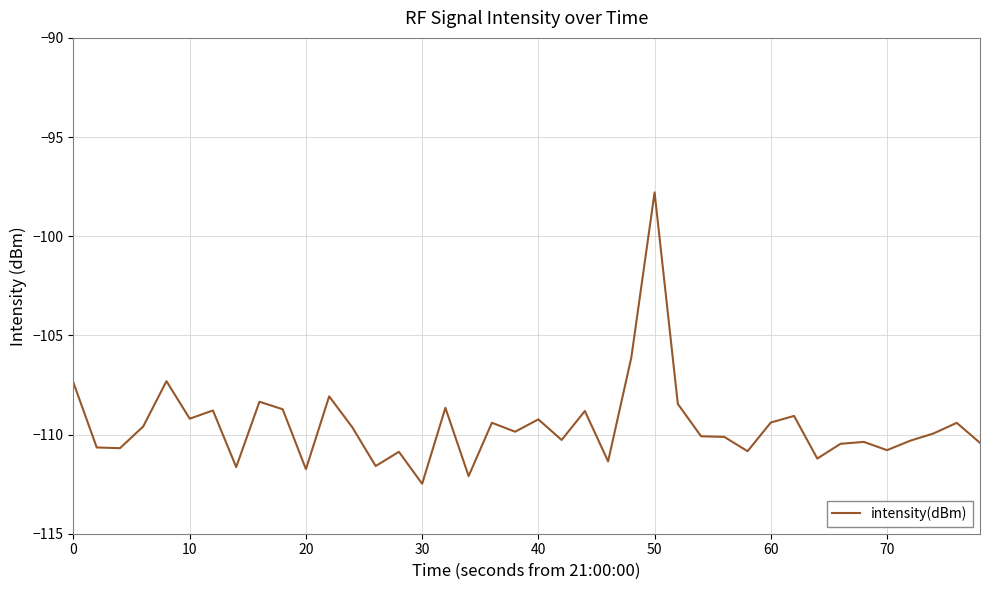

What is the difference between the maximum and minimum values?

14.7